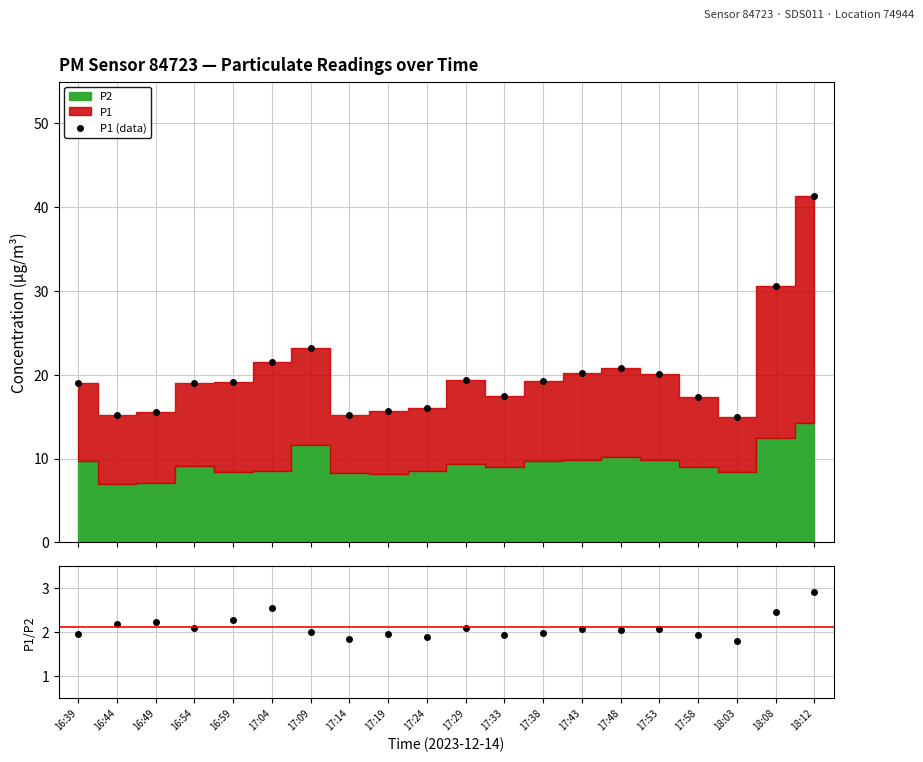

True or false: P1/P2 and P1 (data) intersect in this chart.

False